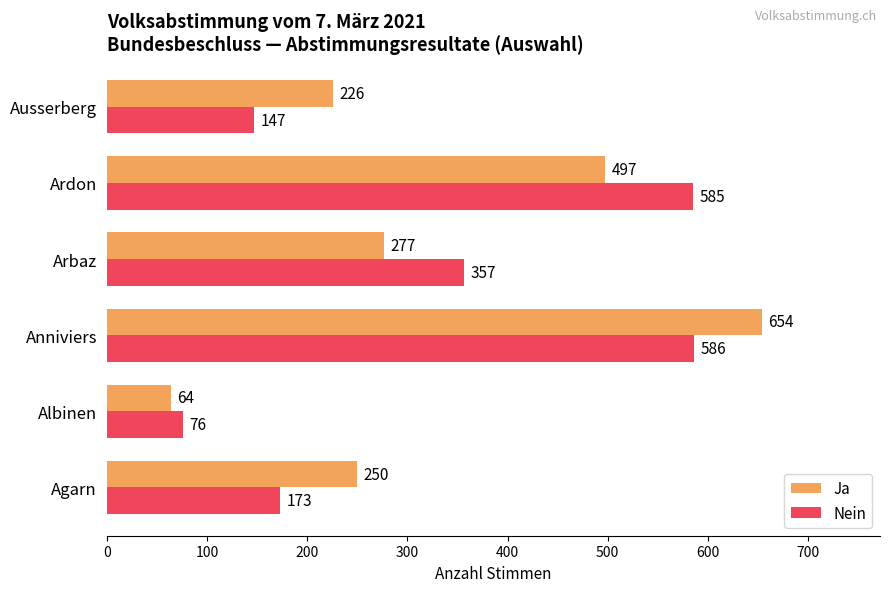

What is the minimum value for Ja?

64